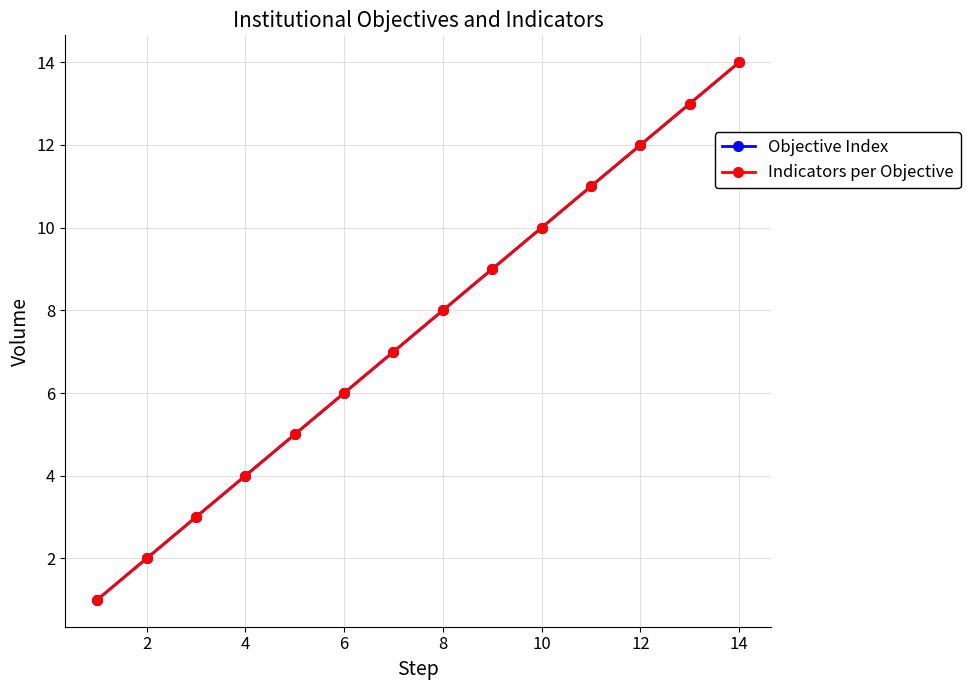

Is this an area chart (filled region under the line)?

No